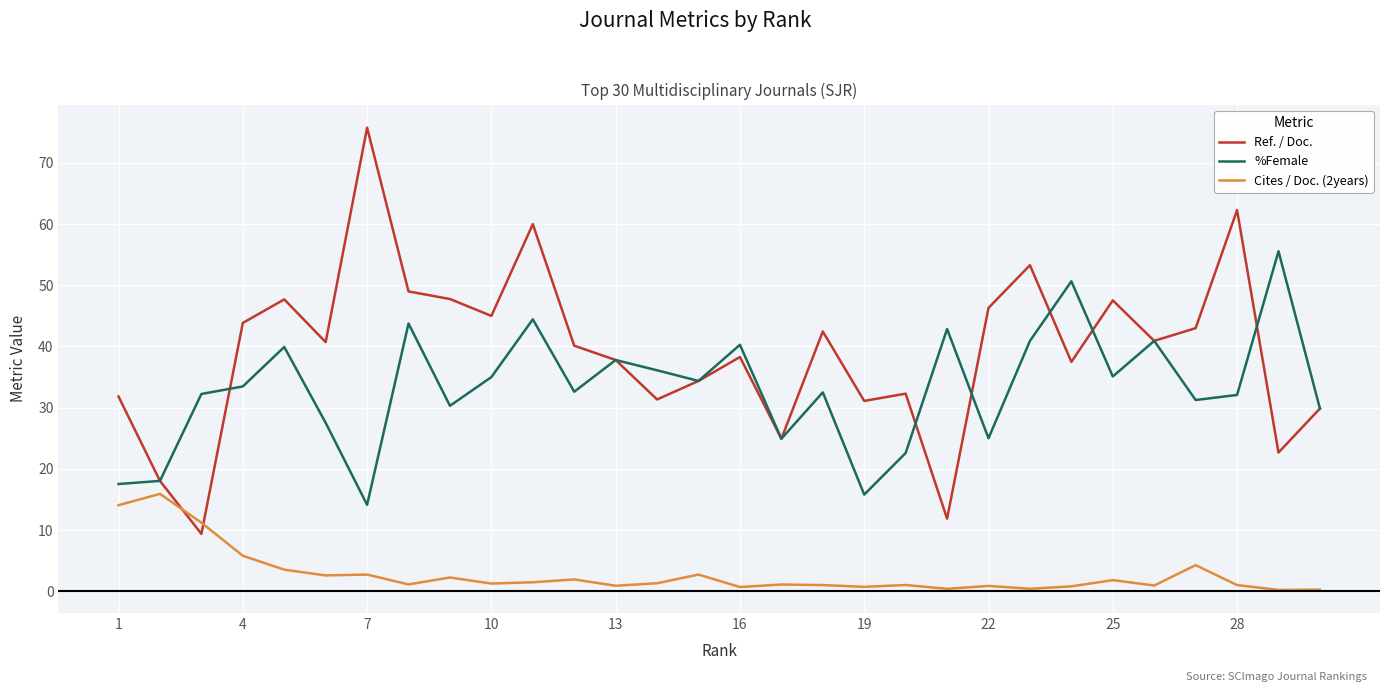

Which series has the largest total across all categories?

Ref. / Doc.